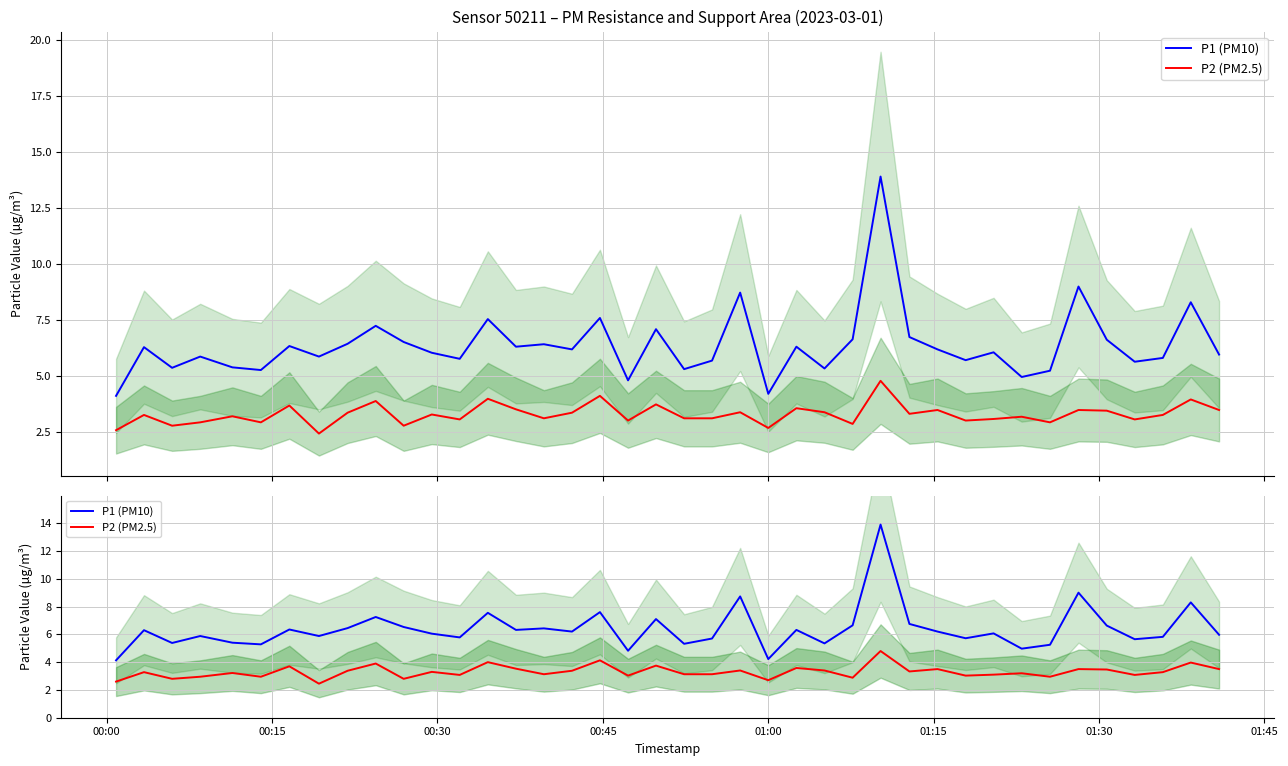

True or false: P1 (PM10) and P2 (PM2.5) cross at least once.

False